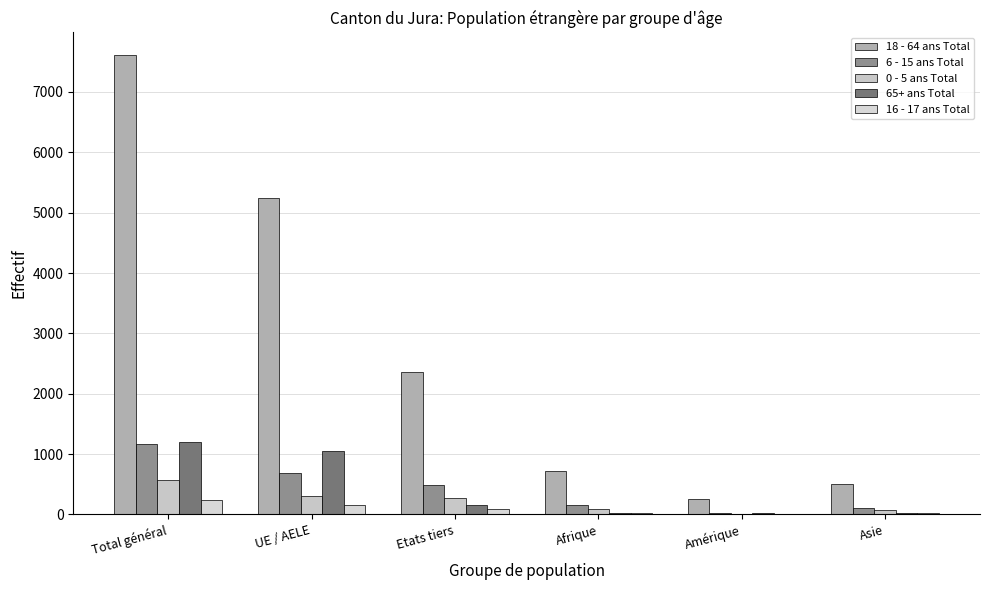

Is the value of 65+ ans Total at UE / AELE greater than the value of 0 - 5 ans Total at Amérique?

Yes